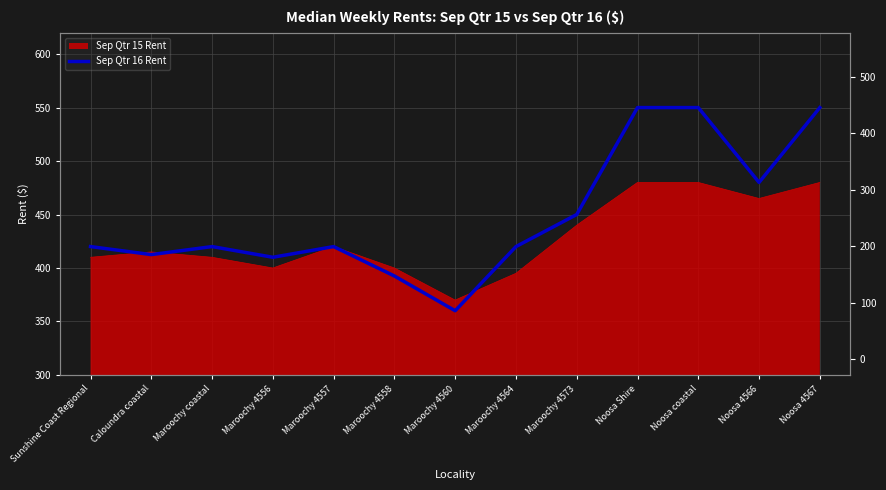

At which label does the data first exceed 420?

Maroochy 4573